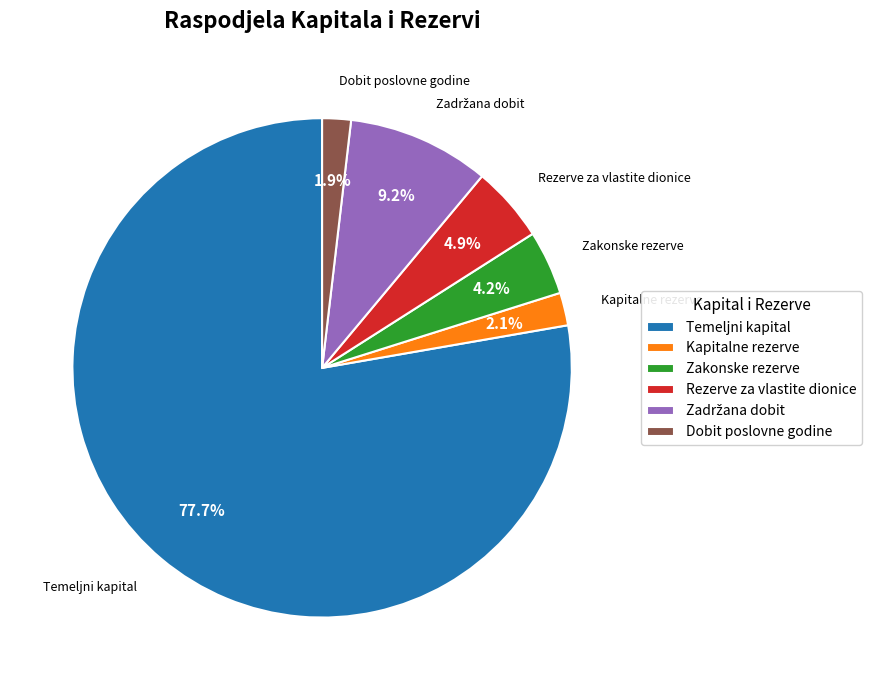

What is the ratio of the value at Rezerve za vlastite dionice to the value at Zakonske rezerve?

1.2